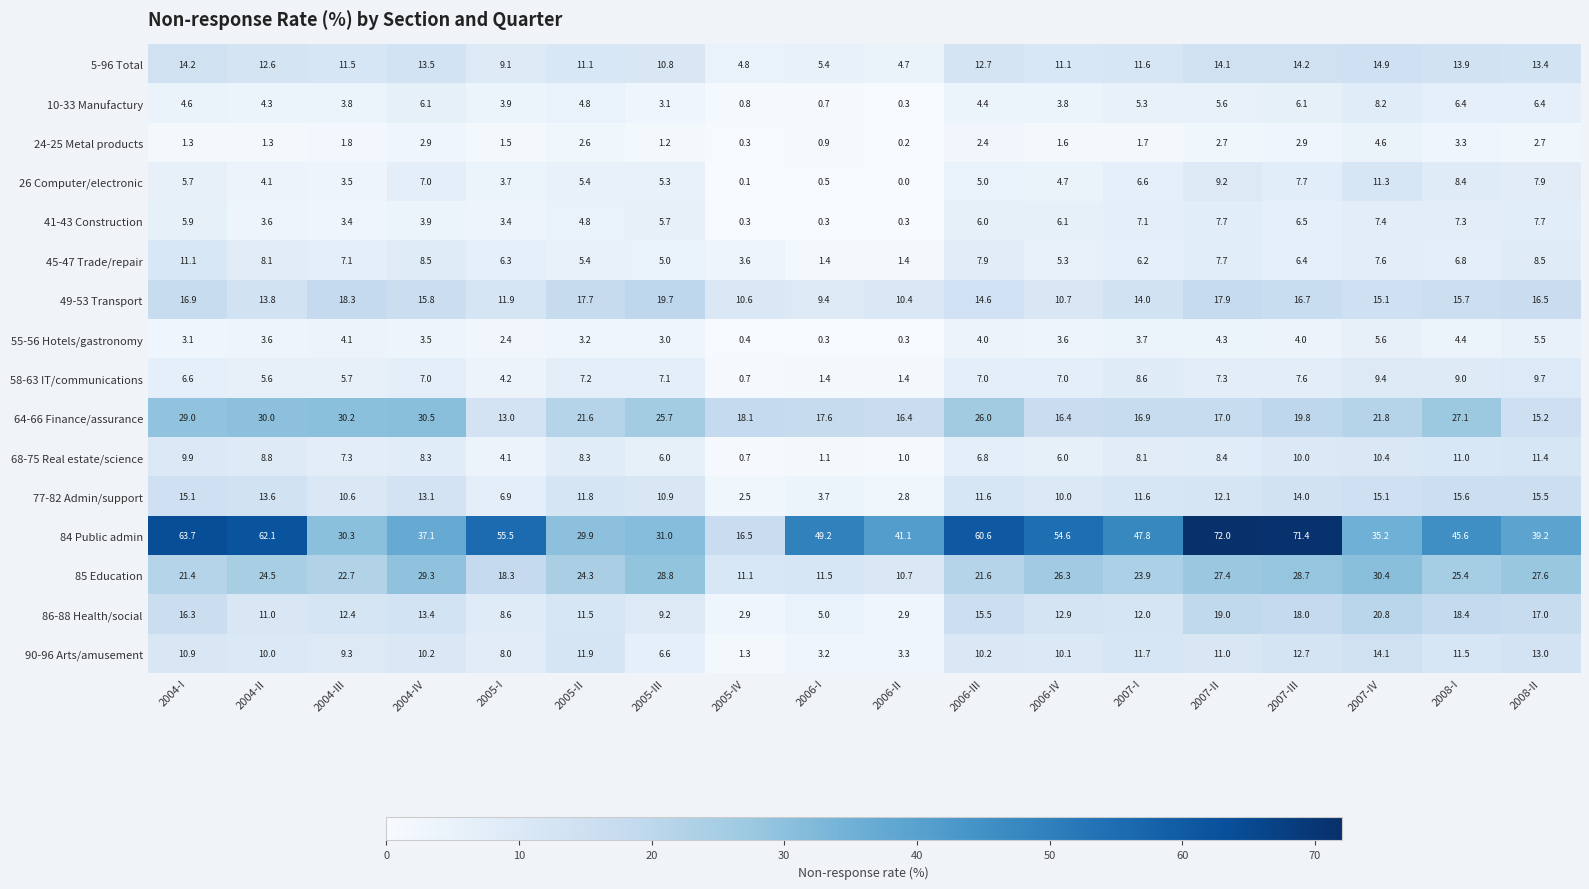

At which label does 90-96 Arts/amusement first exceed 10?

2004-I